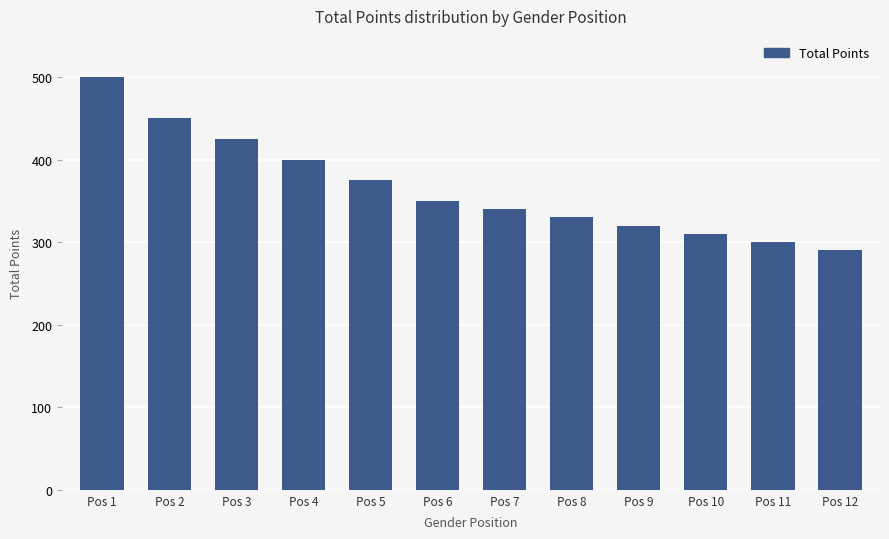

Is it true that the value at Pos 10 is 138?

False